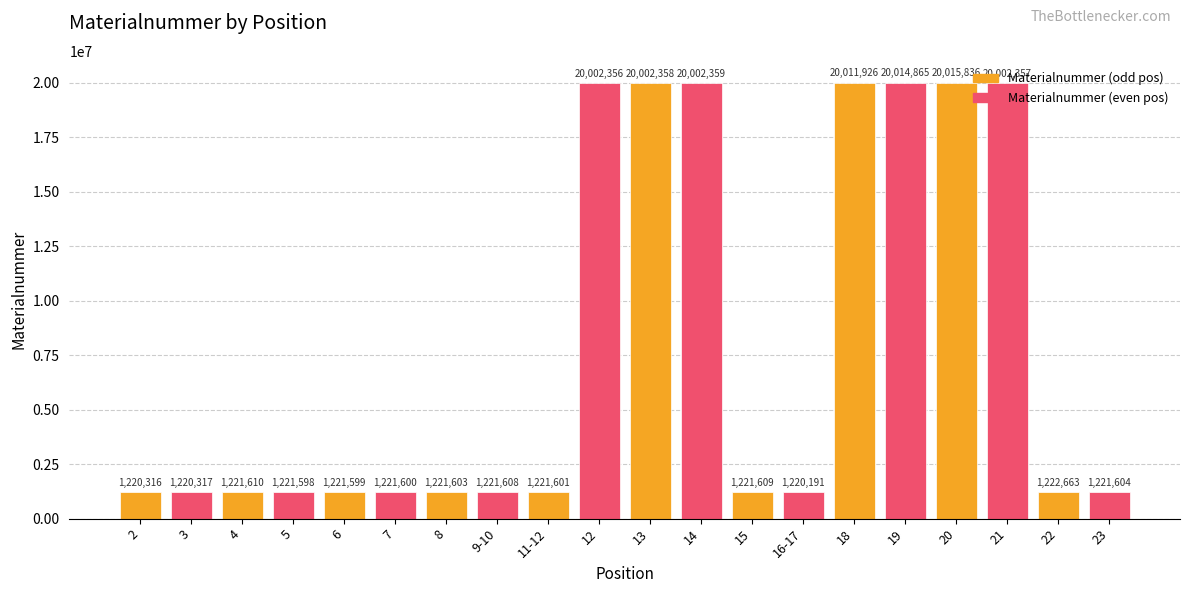

What is the change in value from 2 to 18?

+18791610